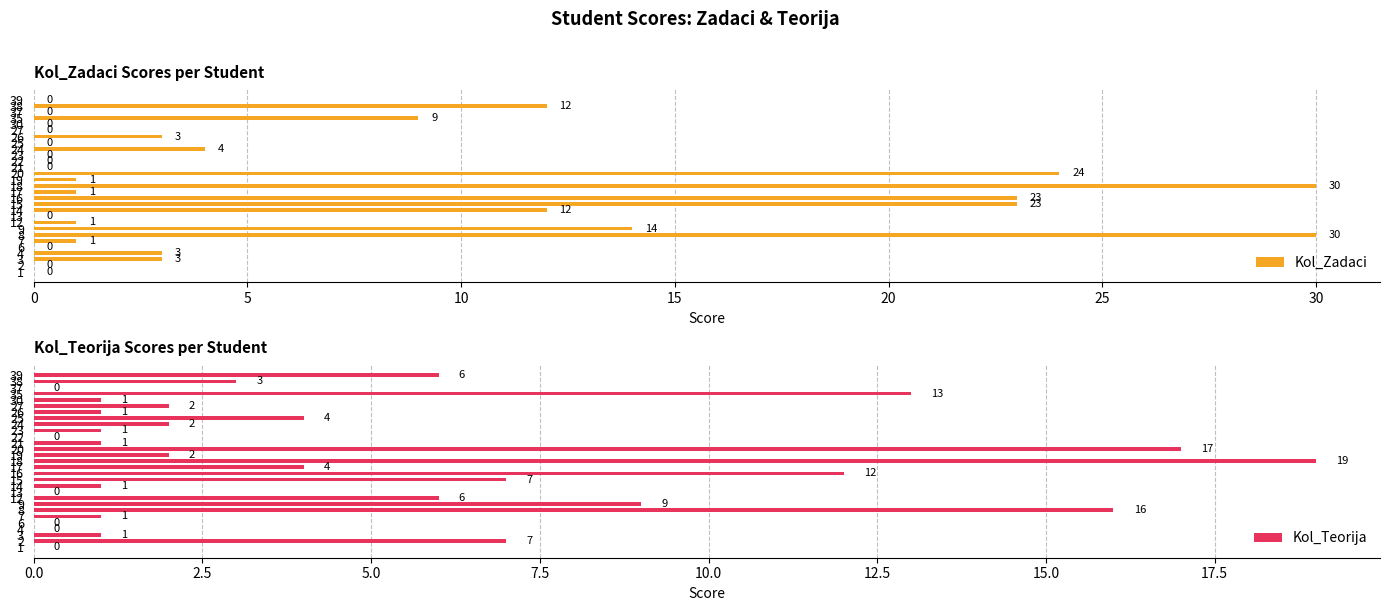

How many data points in Kol_Teorija are less than 2?

13